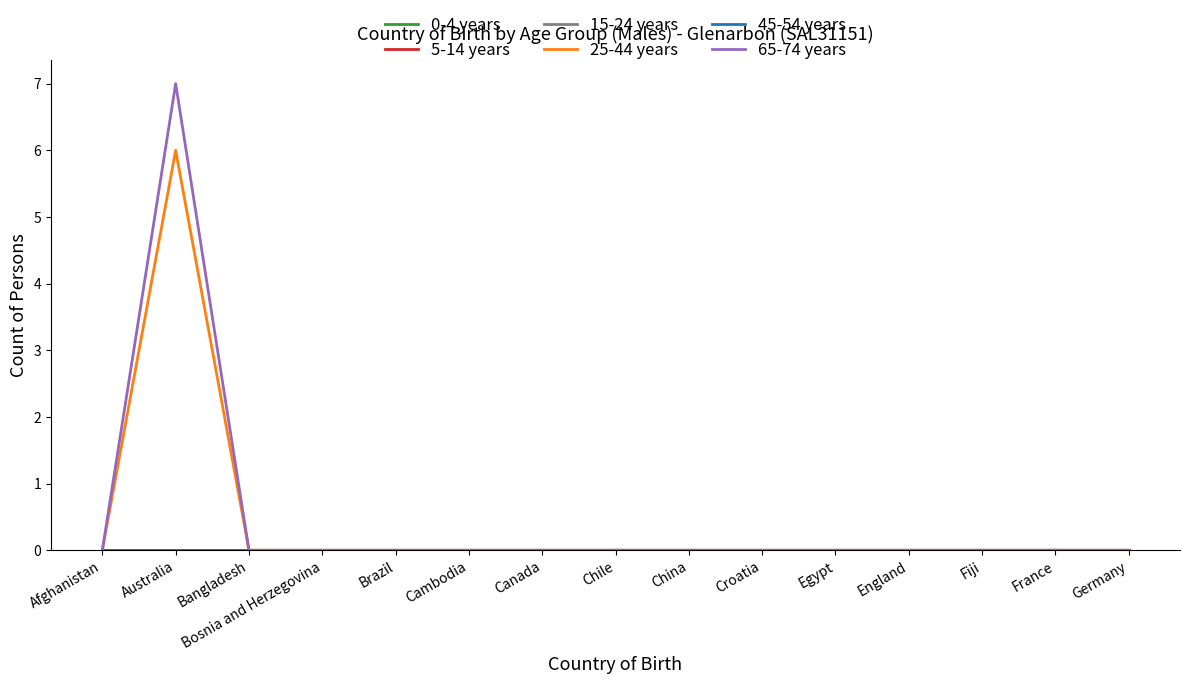

Does the chart display data point markers on the line(s)?

No